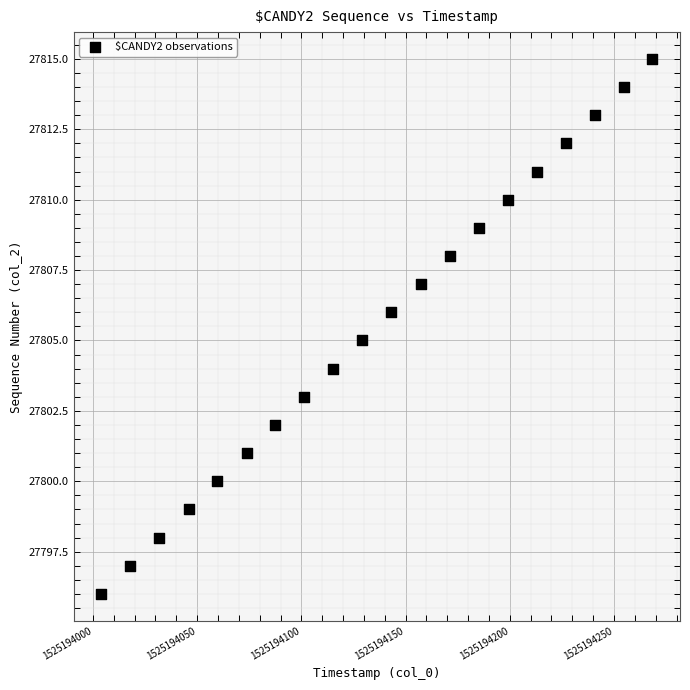

What is the range of Y values (max minus min)?

19